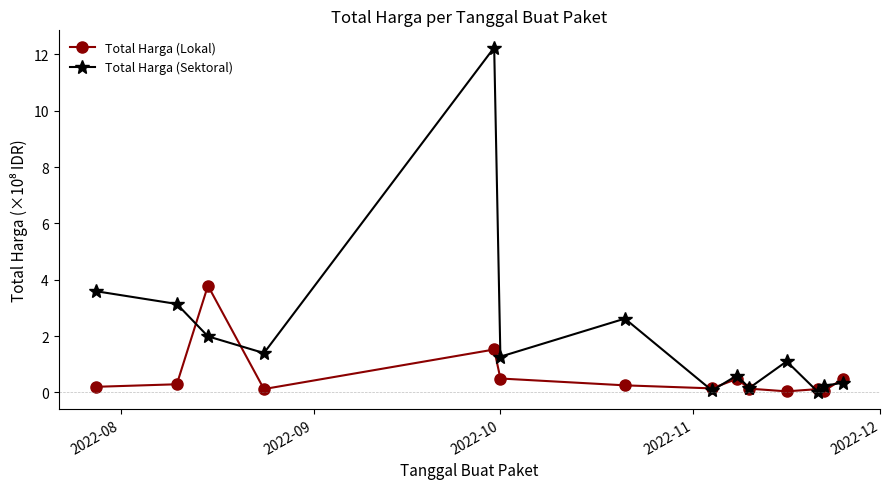

Rank the series by their average value, from lowest to highest.

Total Harga (Lokal), Total Harga (Sektoral)